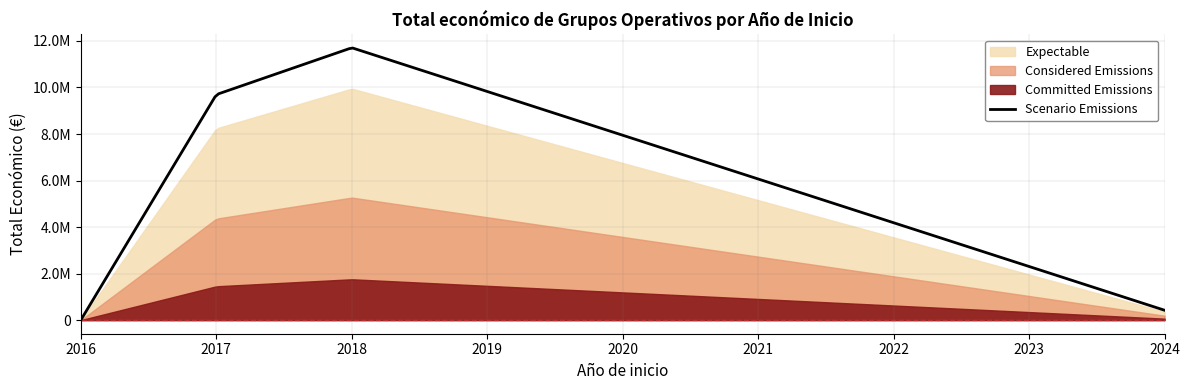

How many lines are shown in the chart?

1